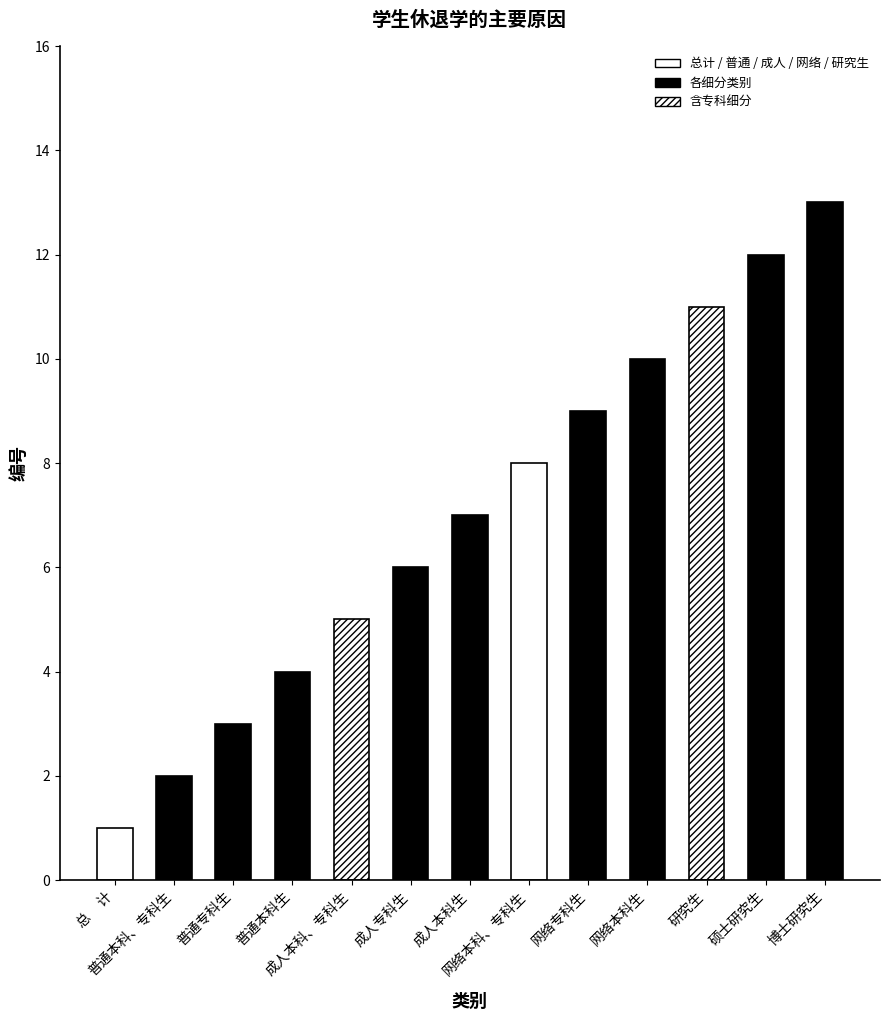

What position from the left is 总     计?

1